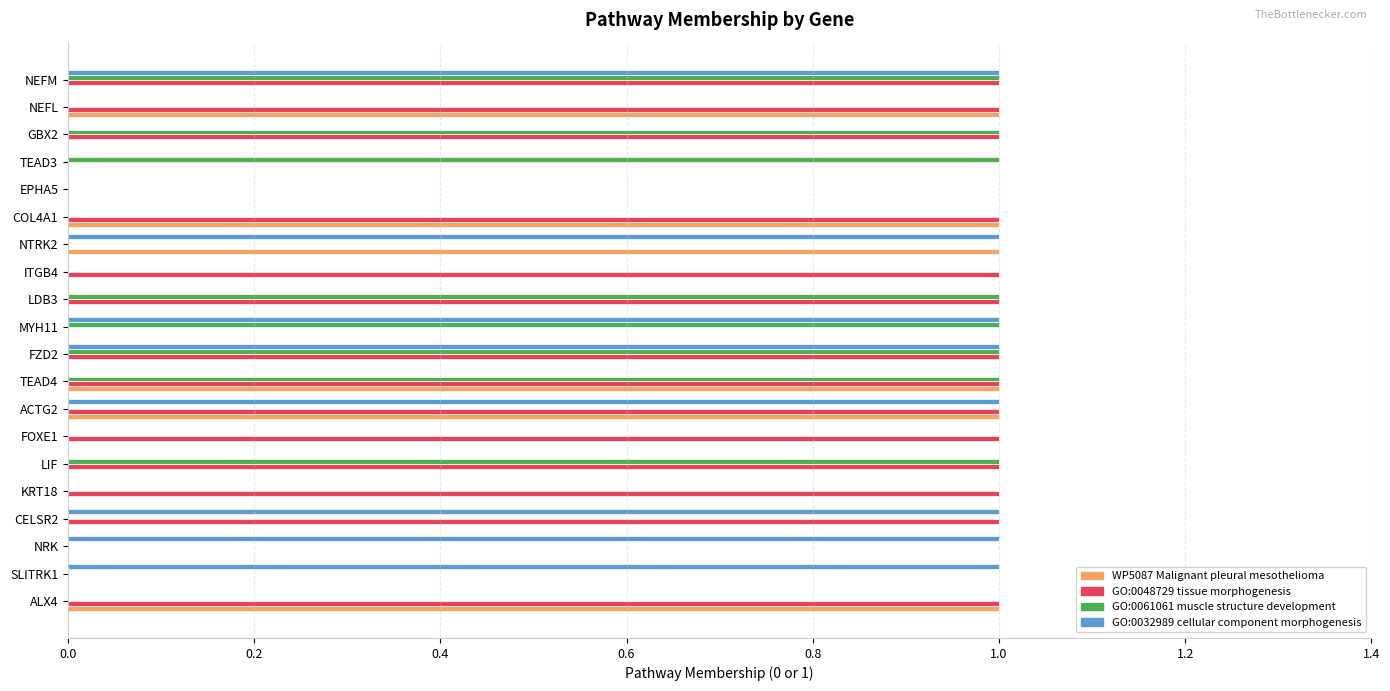

True or false: GO:0048729 tissue morphogenesis has a value of 1 at CELSR2.

True